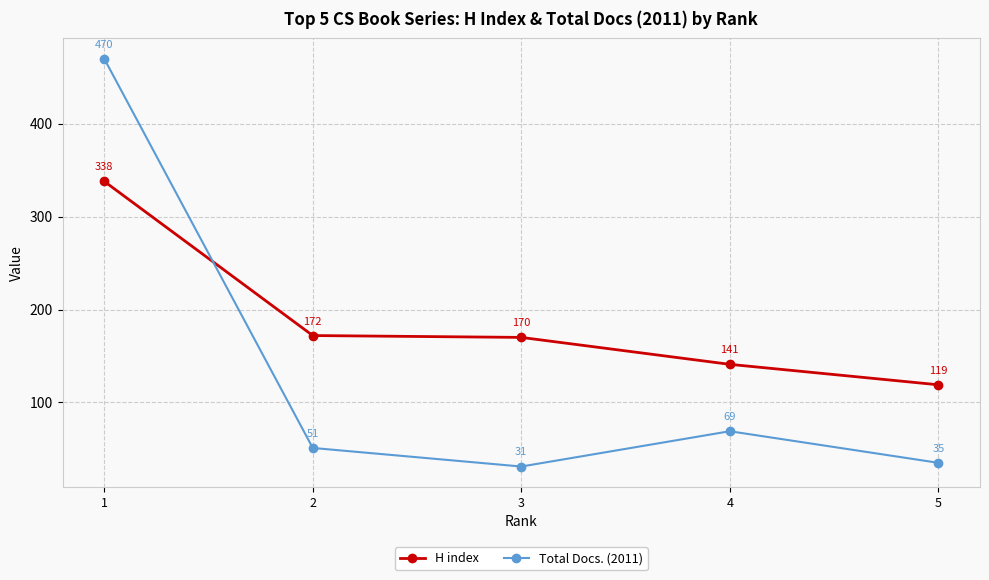

Which series has the largest total across all categories?

H index